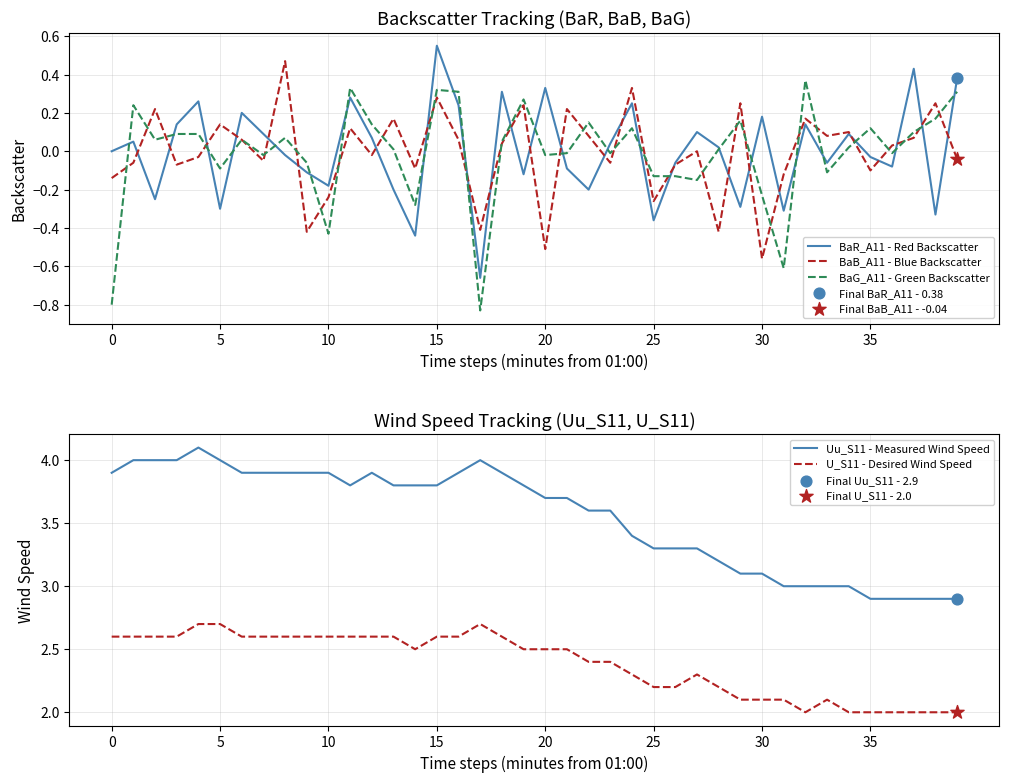

Is the value of BaR_A11 - Red Backscatter at 19 greater than the value of BaB_A11 - Blue Backscatter at 34?

No